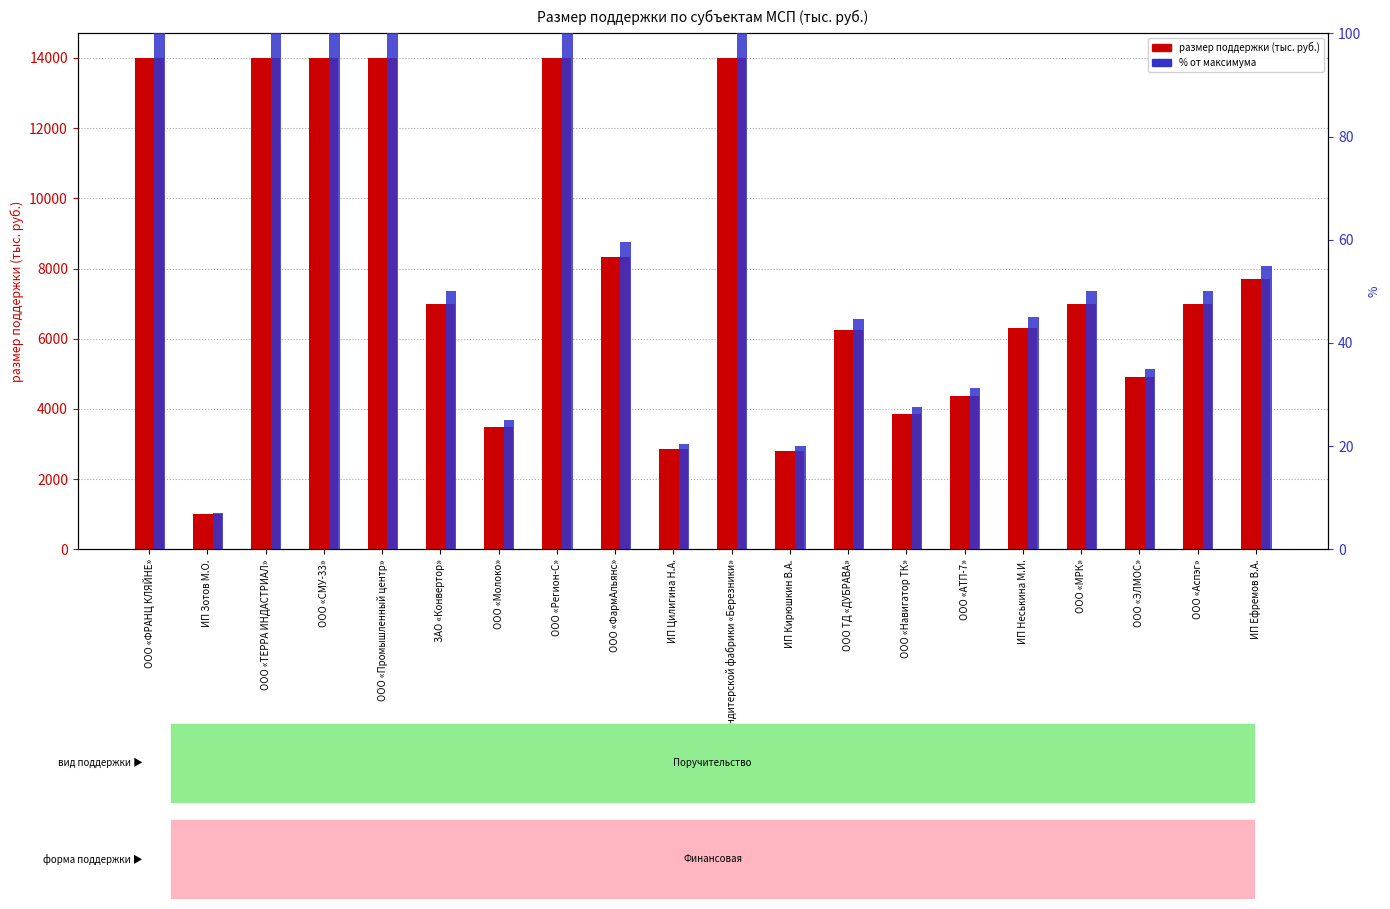

True or false: % от максимума has a value of 25.3 at ООО «МРК».

False